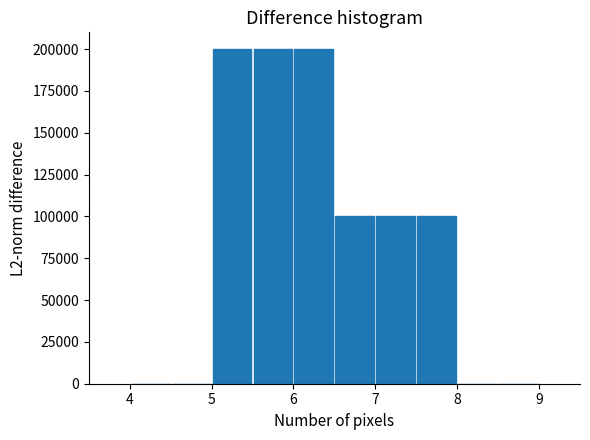

Reading left to right, transcribe this chart: for each bar, give the range it covers on the x-axis and its height. The values are not printed on the chart, so give them approximately, as read against the axis.

4.0 to 4.5: 0
4.5 to 5.0: 0
5.0 to 5.5: 200000
5.5 to 6.0: 200000
6.0 to 6.5: 200000
6.5 to 7.0: 100000
7.0 to 7.5: 100000
7.5 to 8.0: 100000
8.0 to 8.5: 0
8.5 to 9.0: 0